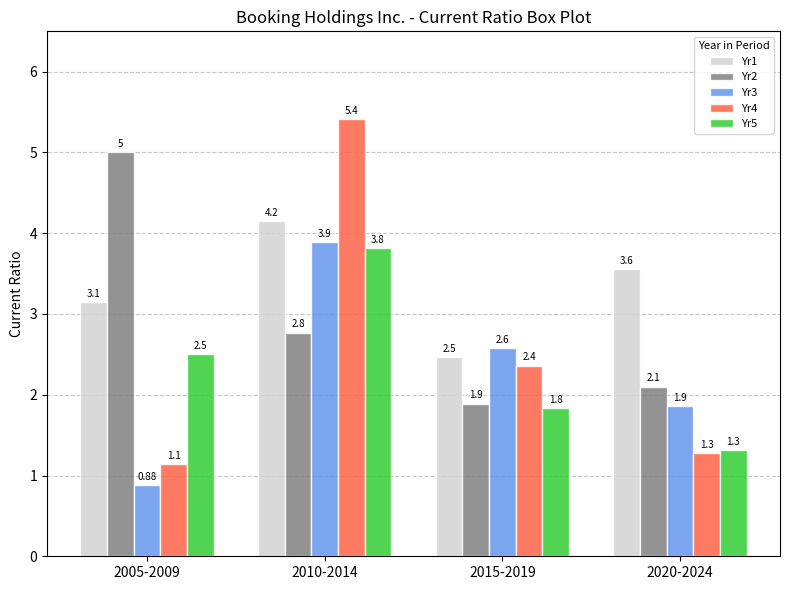

What is the difference between the Yr5 values at 2010-2014 and 2005-2009?

1.3